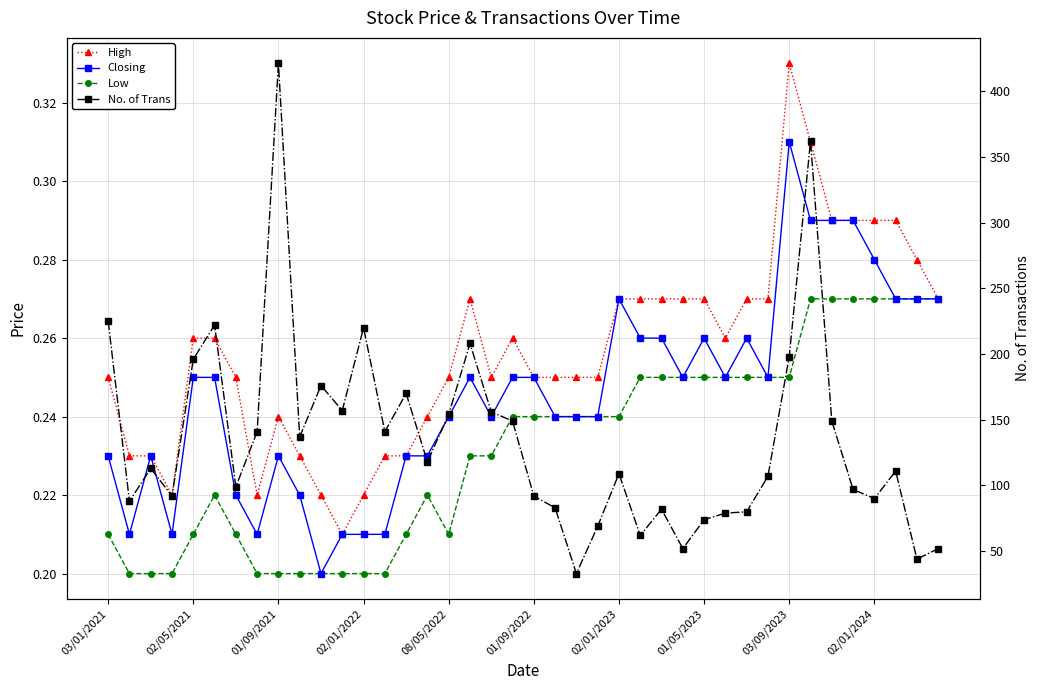

In Closing, how many points are lower than both neighbors (excluding endpoints)?

8